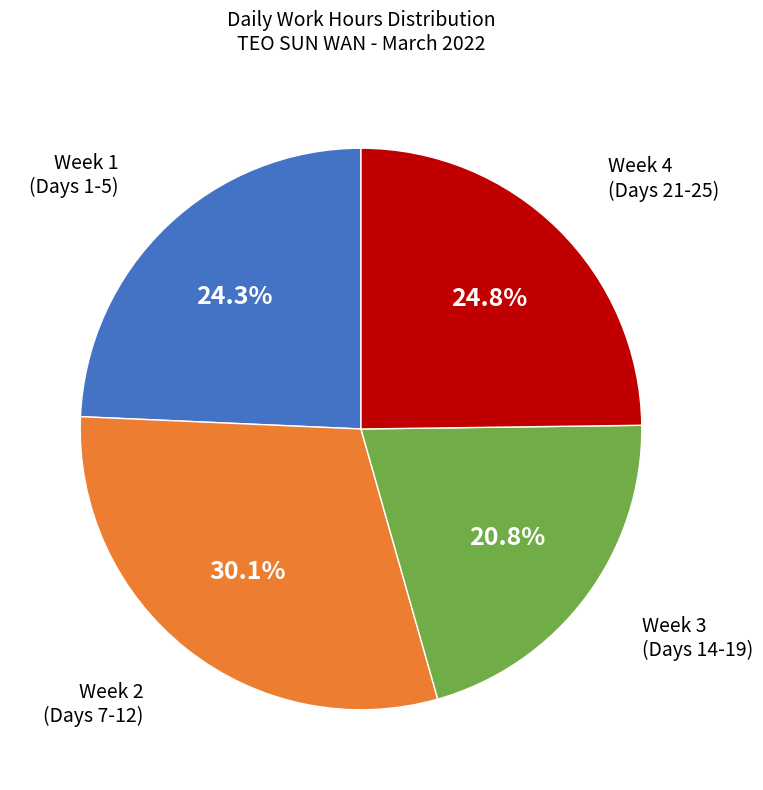

Is there any slice that represents more than half of the pie?

No